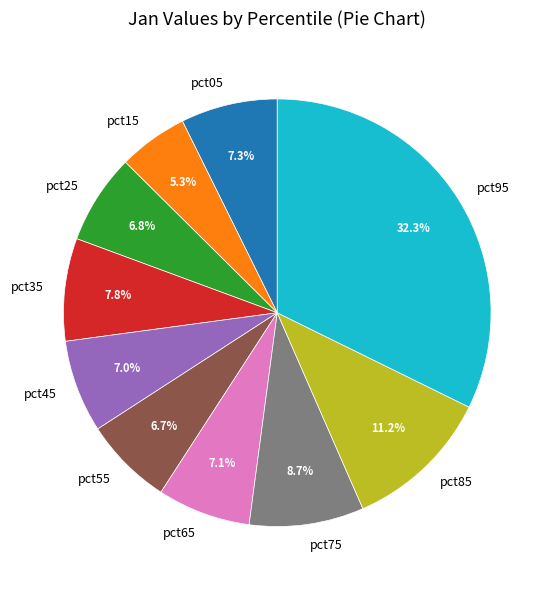

Combined, do pct85 and pct95 account for over 50%?

No